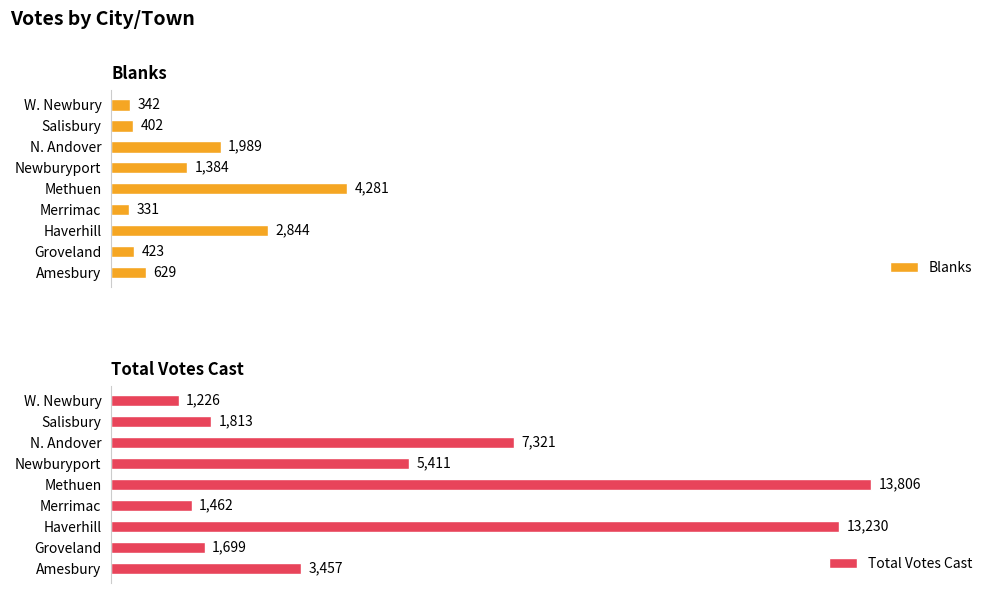

How many distinct data groups are displayed?

2